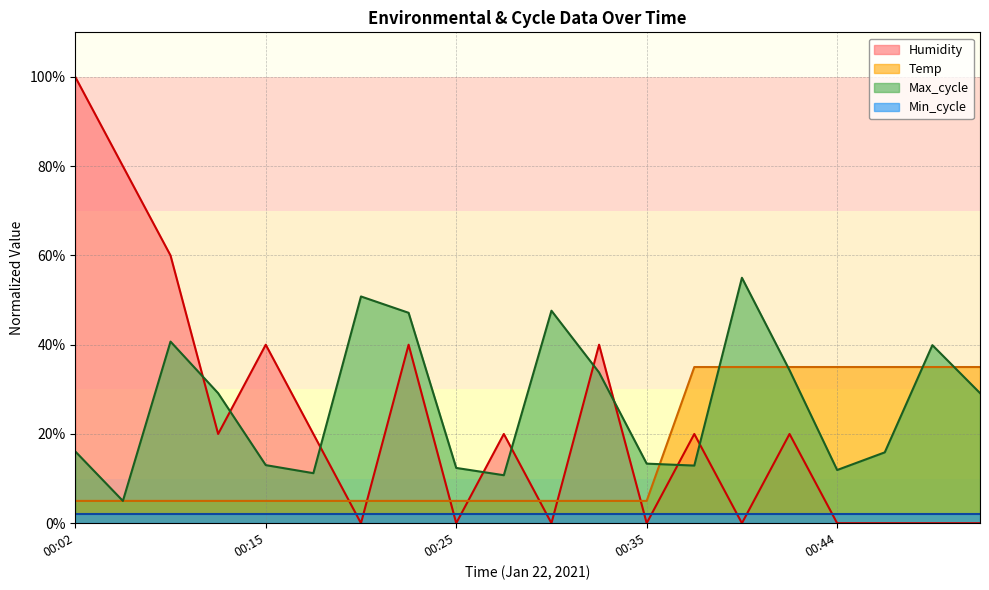

How many Temp values are between 5 and 35?

20